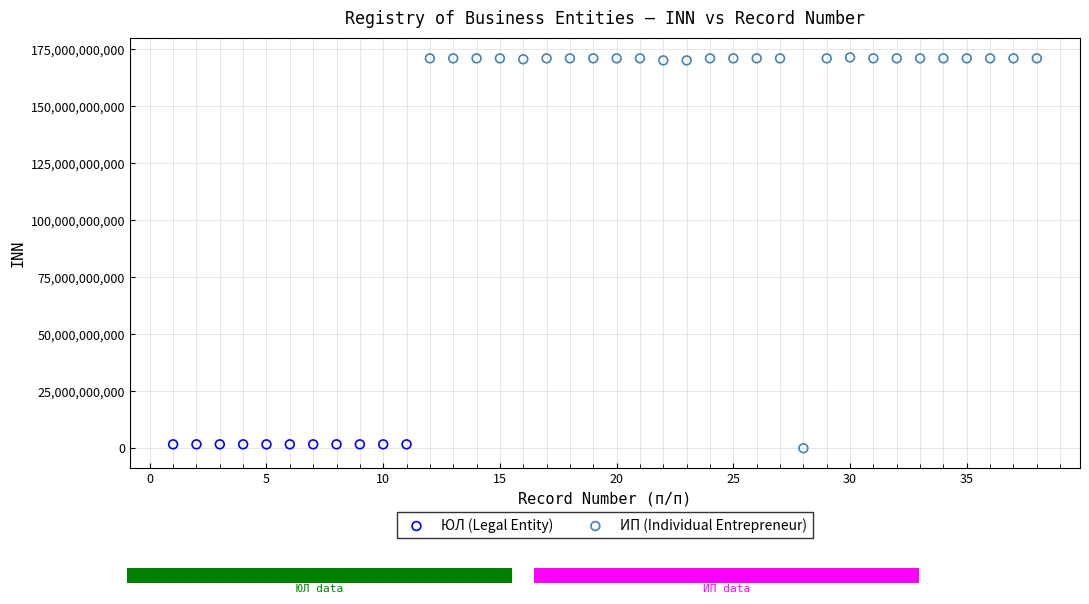

Which series has the widest spread of Y values?

ИП (Individual Entrepreneur)